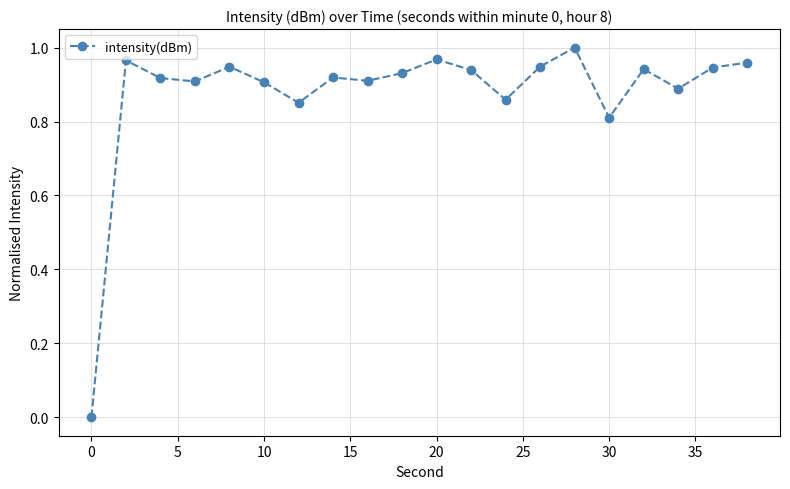

True or false: the data has more than 1 interior local peaks.

True